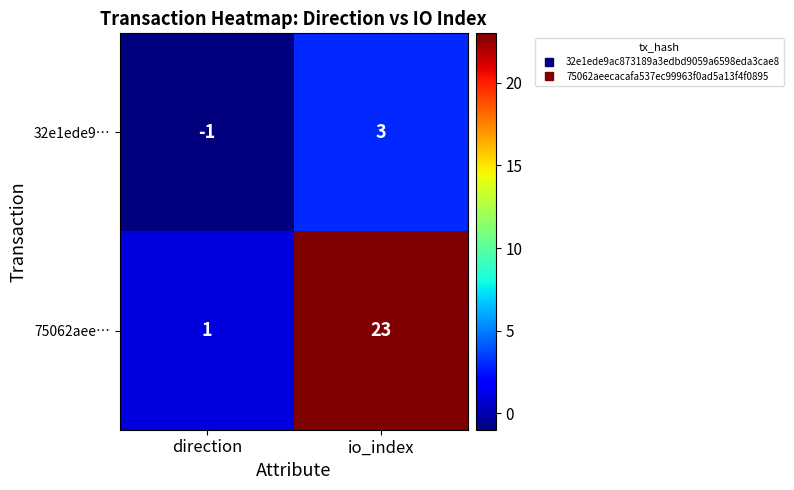

Which category has the lowest value across all series?

direction